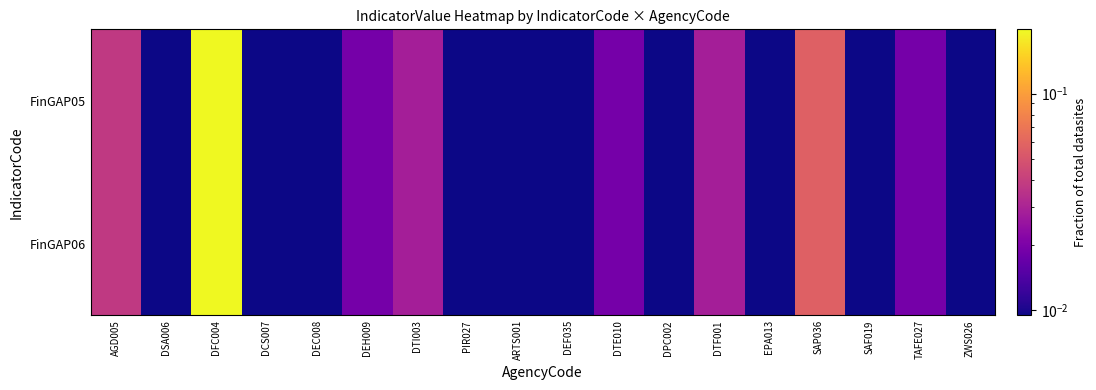

At how many categories does at least one series exceed 0?

18